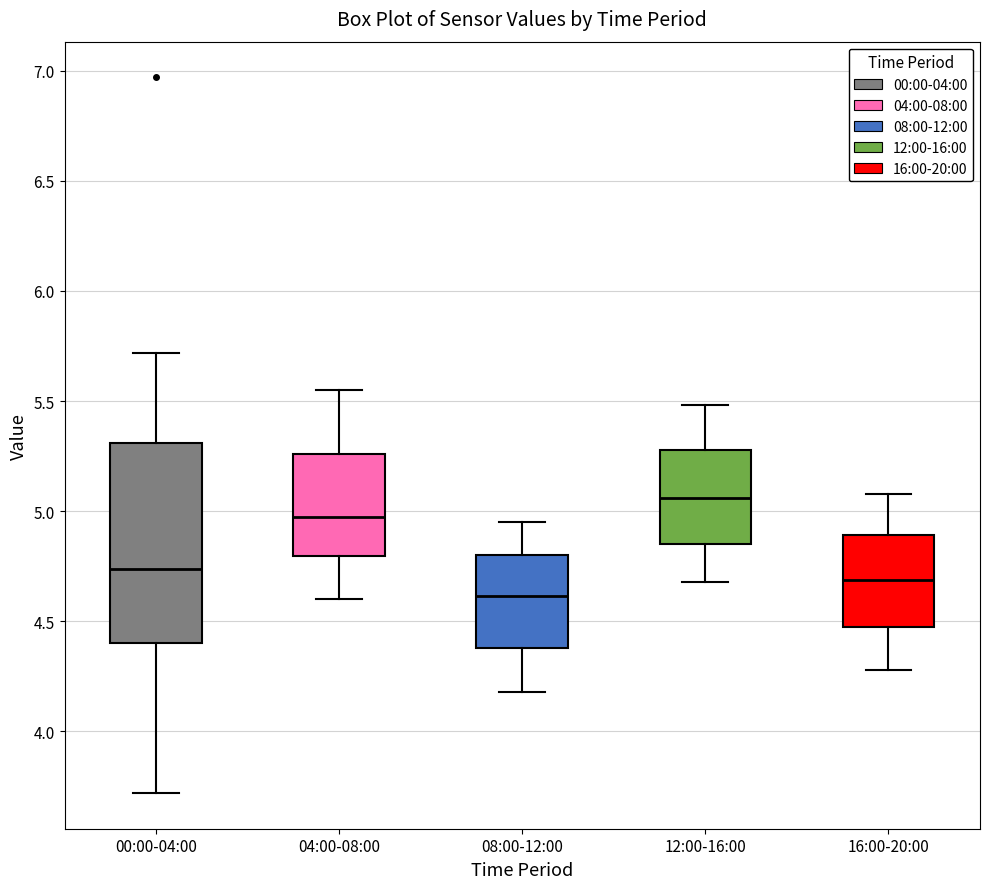

Where does the lower whisker of the box for 16:00-20:00 end on the y-axis? The values are not printed on the chart, so give them approximately, as read against the axis.

4.30